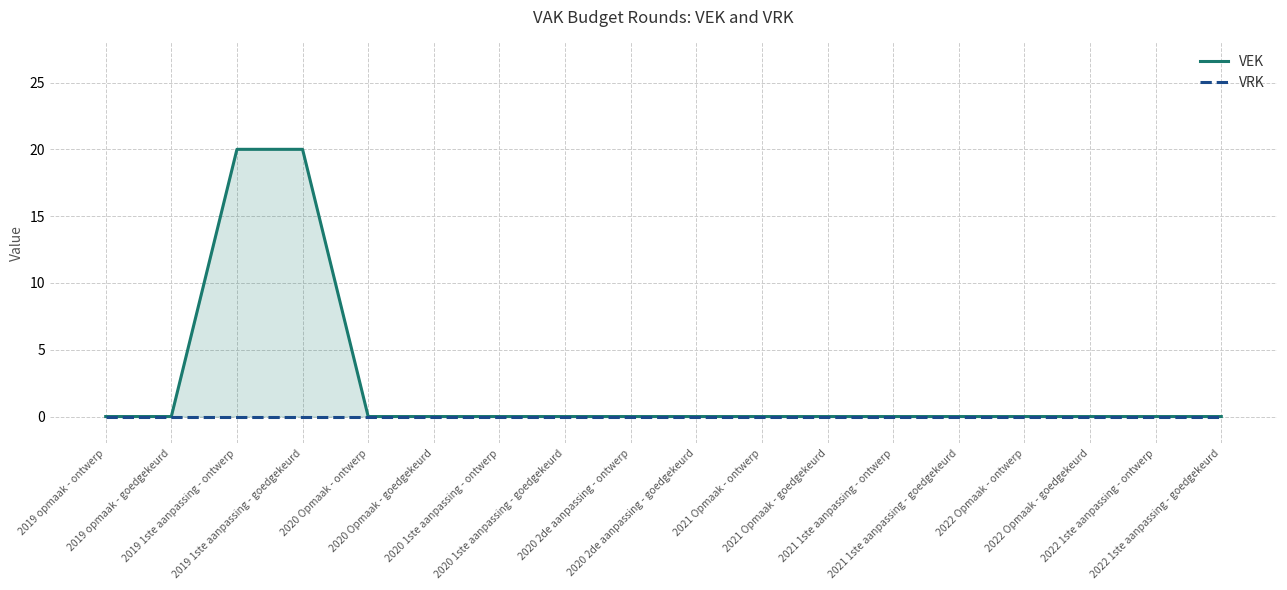

Is it true that VRK equals 0 at 2020 2de aanpassing - ontwerp?

True